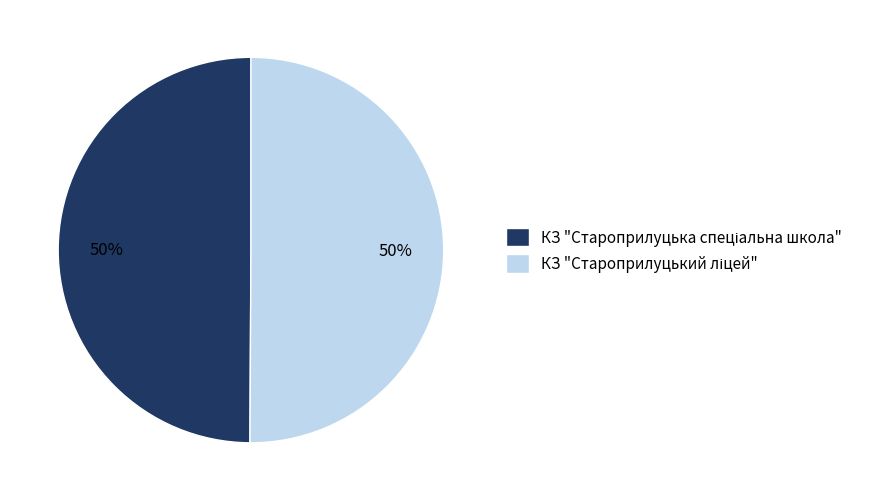

To the nearest percent, what is the average slice percentage?

50%